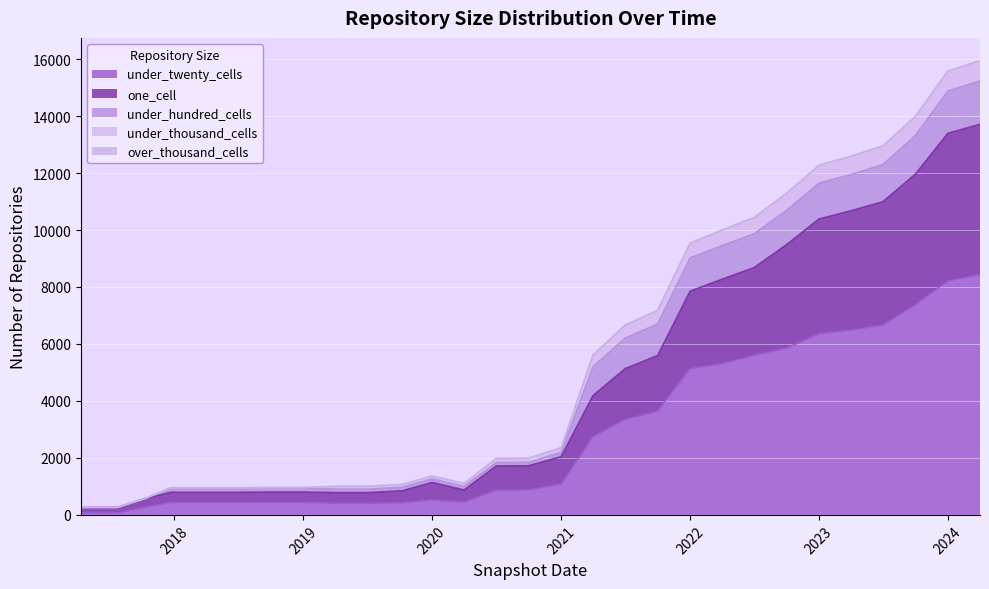

What are all the series names shown in the legend?

one_cell, under_twenty_cells, under_hundred_cells, under_thousand_cells, over_thousand_cells